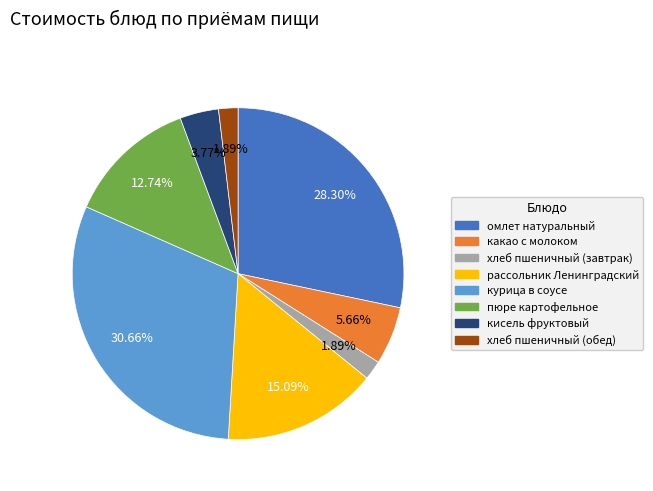

Does any single category account for the majority?

No